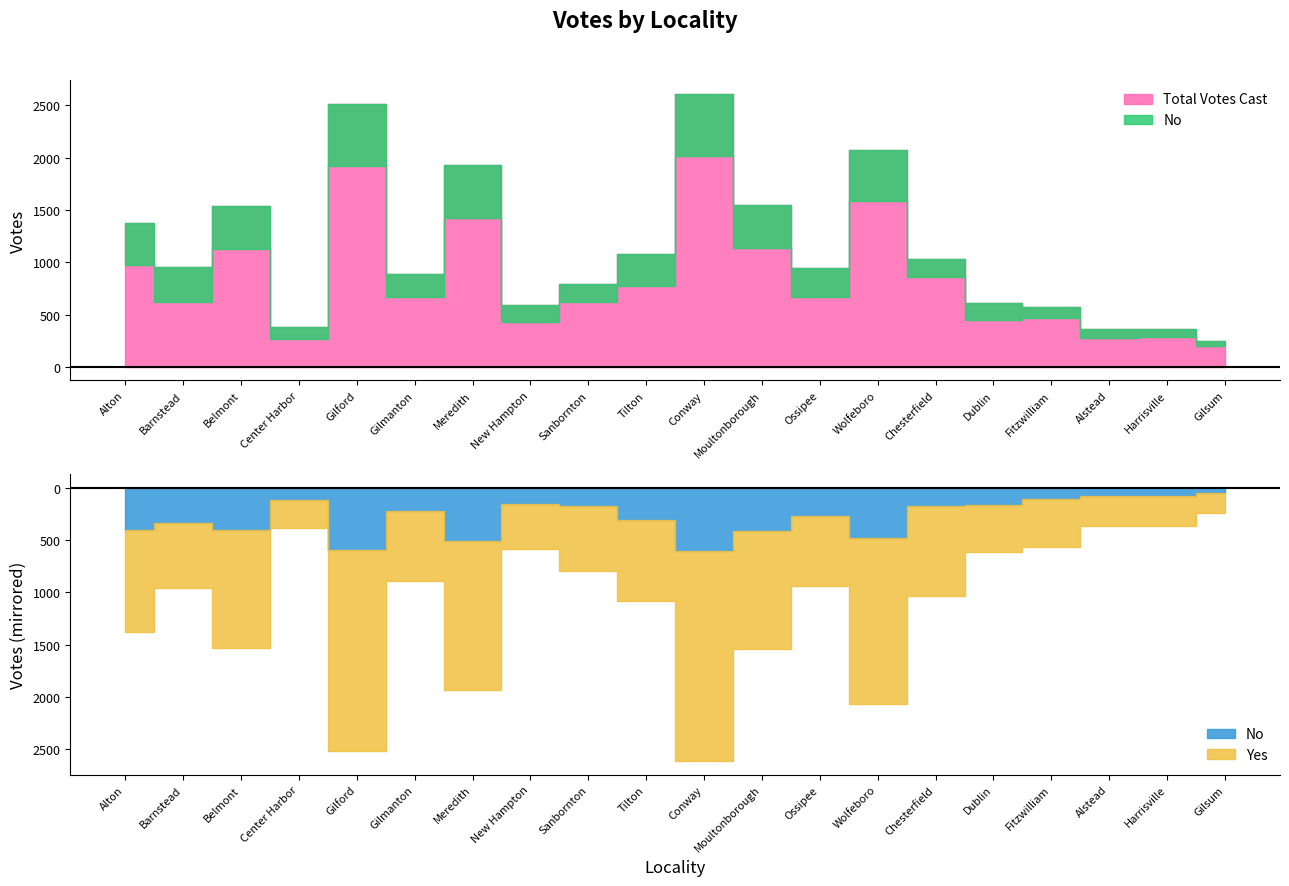

True or false: Total Votes Cast and No intersect in this chart.

False